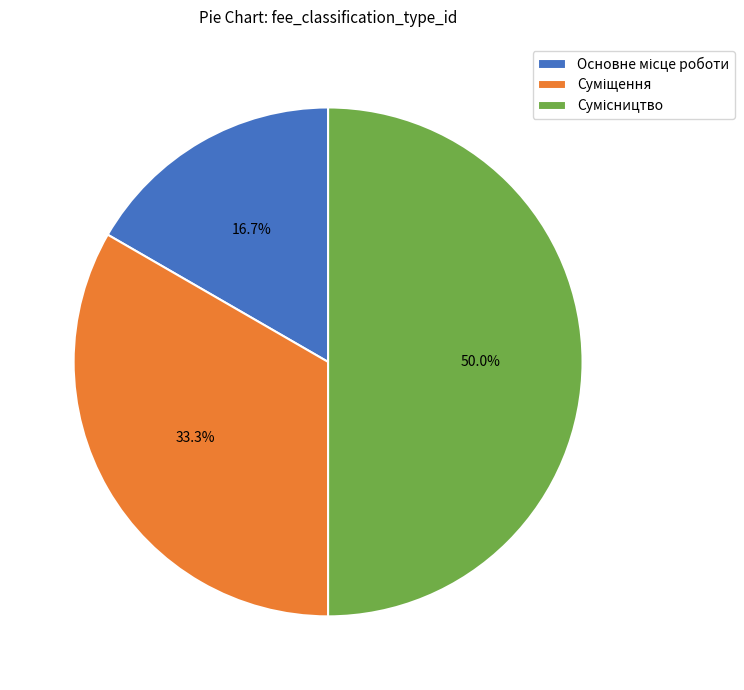

Does any single category account for the majority?

No